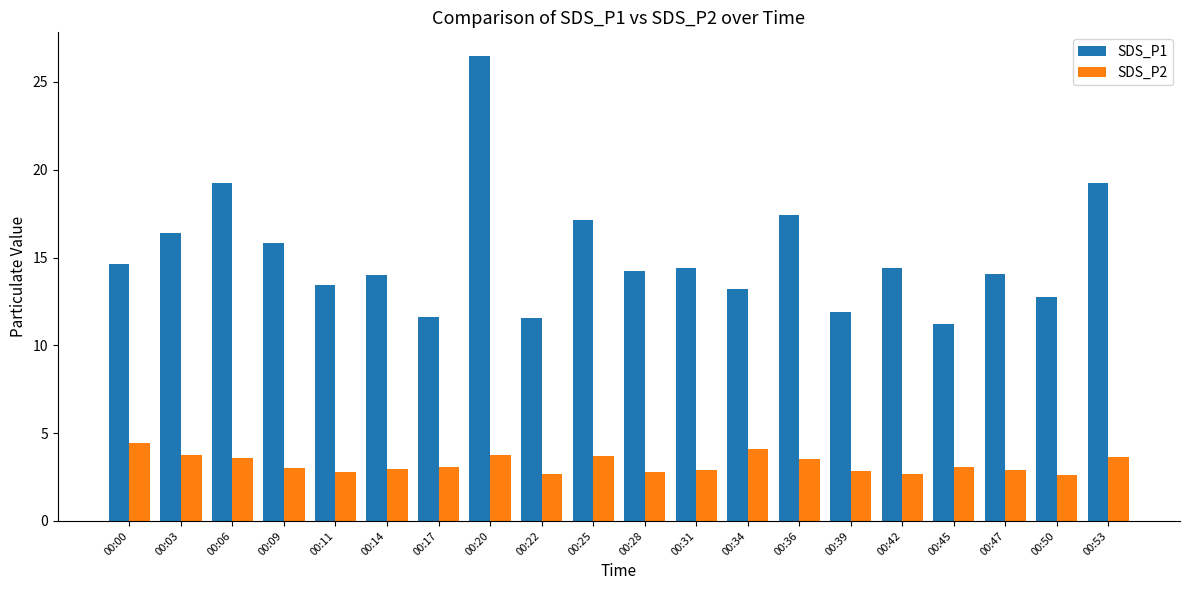

Rank the series at 00:20 from highest to lowest value.

SDS_P1, SDS_P2